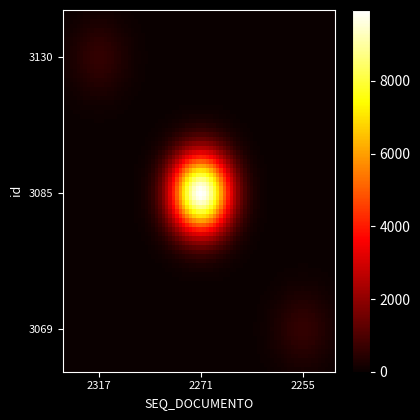

Which series has the largest total across all categories?

3085